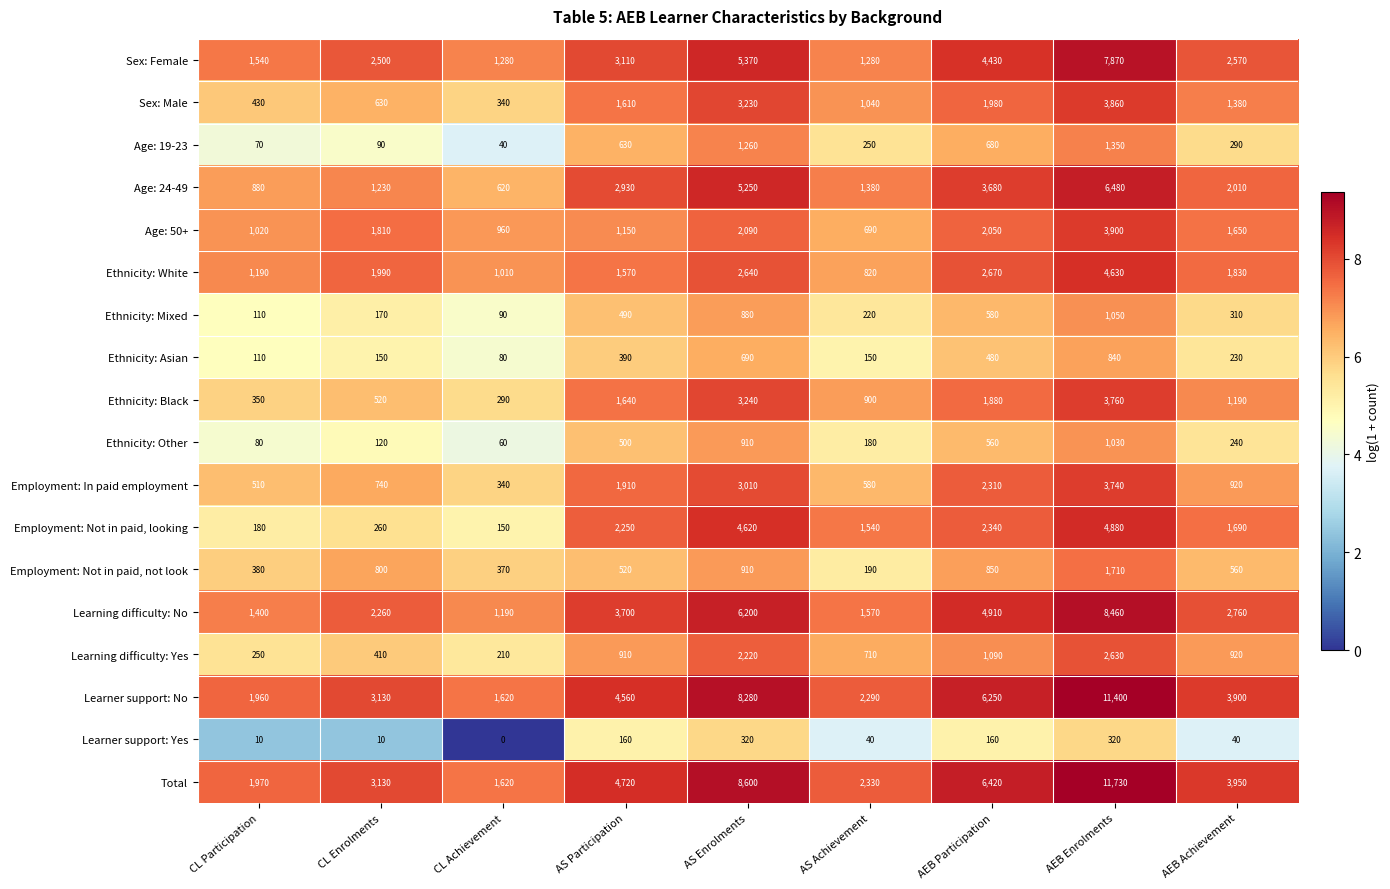

What is the average value of the Ethnicity: White series?

2039